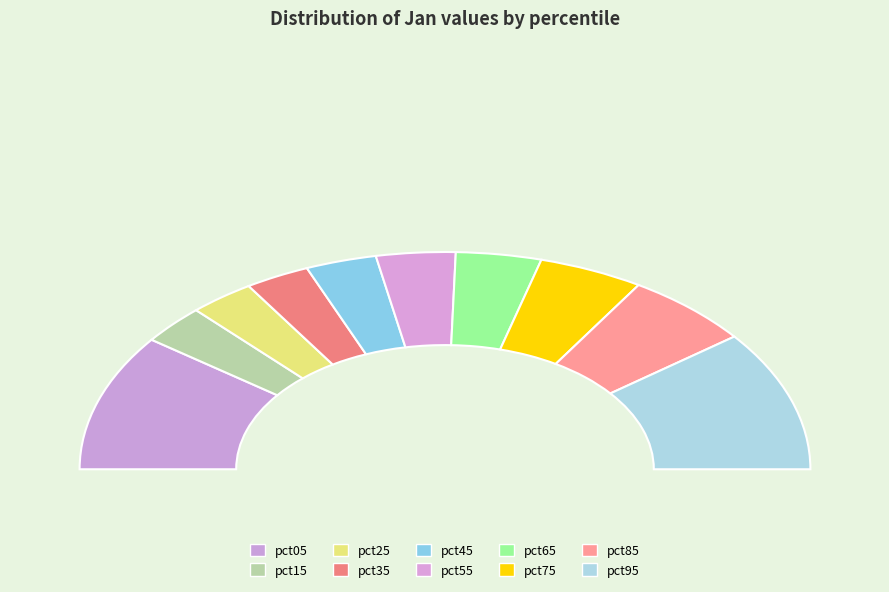

Is there a majority slice in this chart?

No